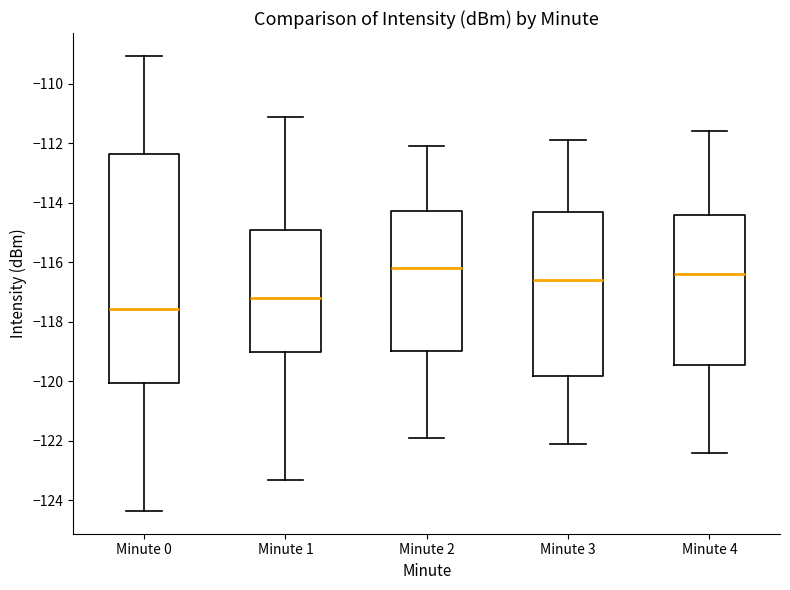

Where is the upper edge of the box for Minute 2 on the y-axis? The values are not printed on the chart, so give them approximately, as read against the axis.

-114.2